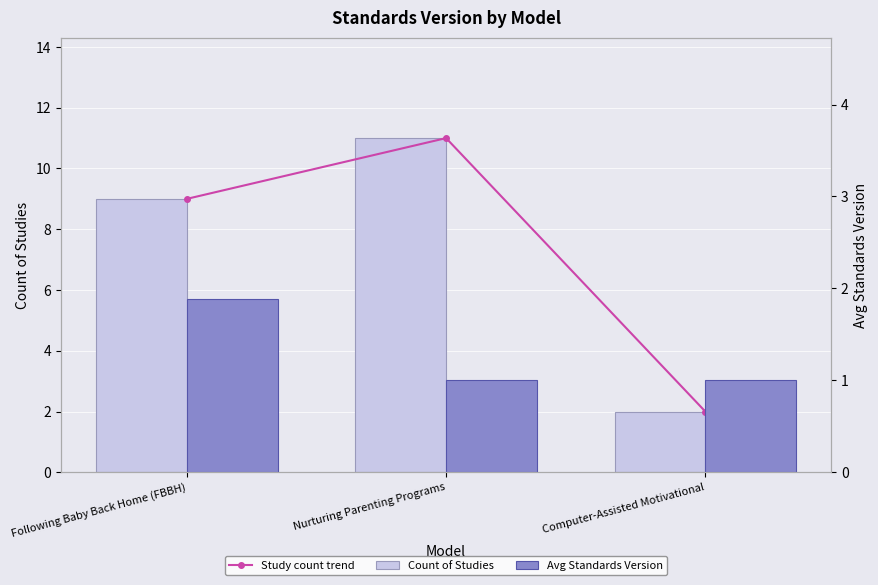

How many values in the Count of Studies series exceed 9?

1